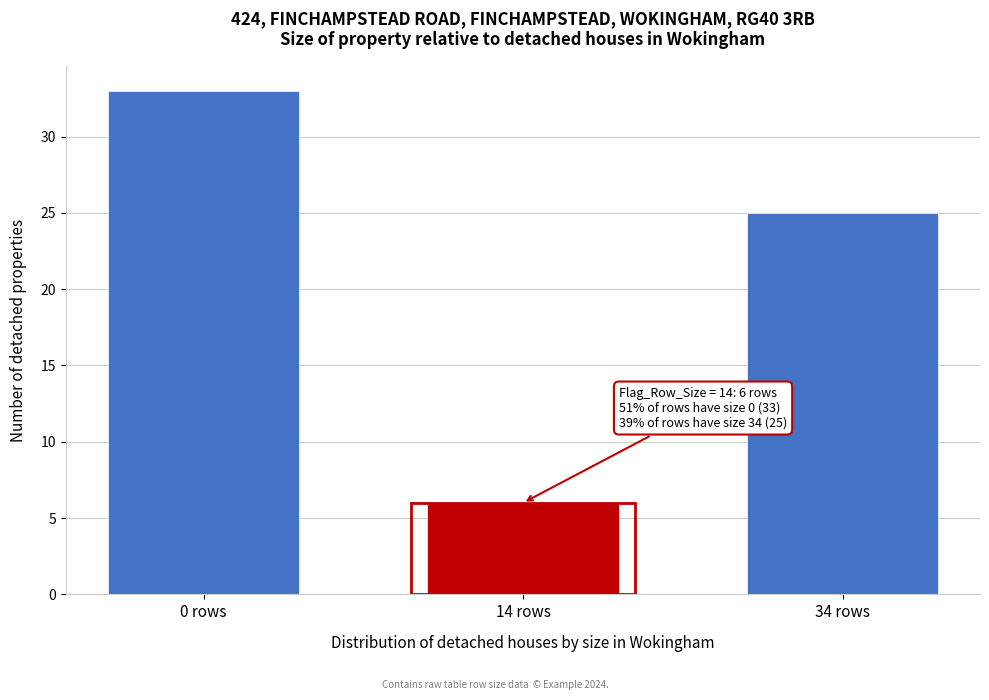

Reading right to left, what are all the values shown in this chart?

34 rows=25	14 rows=6	0 rows=33